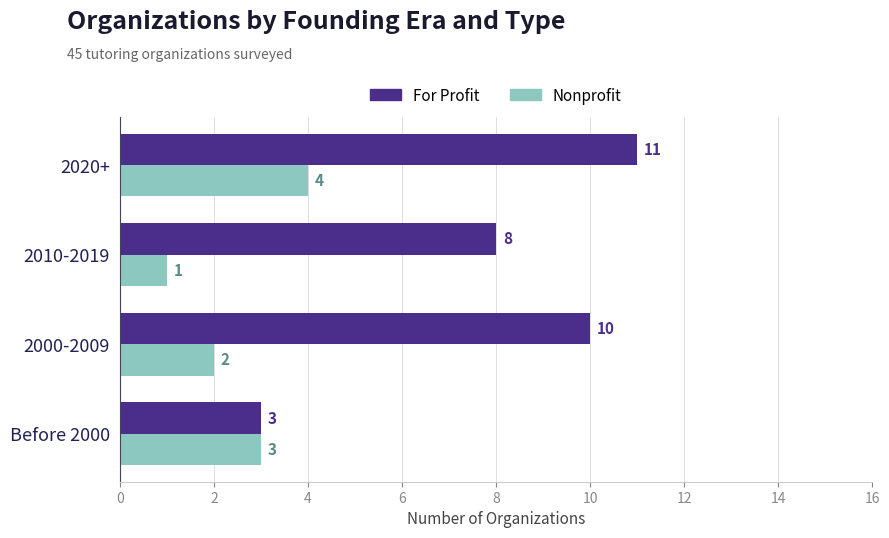

Which series has the largest range (max minus min)?

For Profit